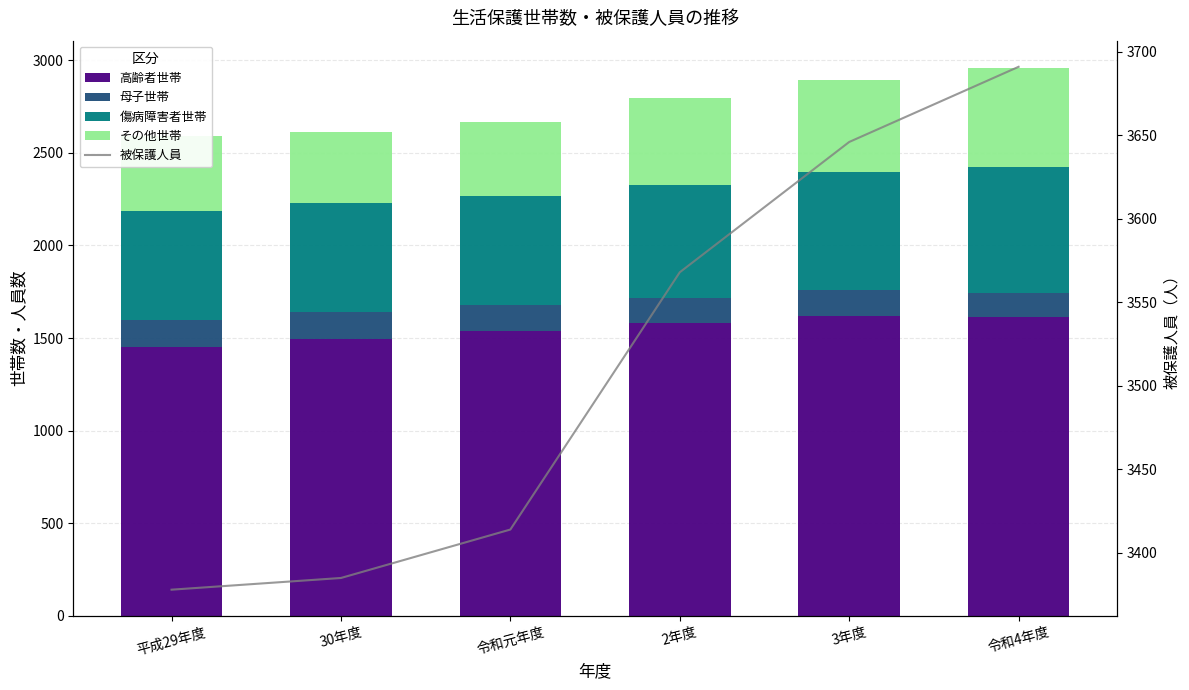

What is the sum of the 傷病障害者世帯 values at 令和元年度 and 2年度?

1198